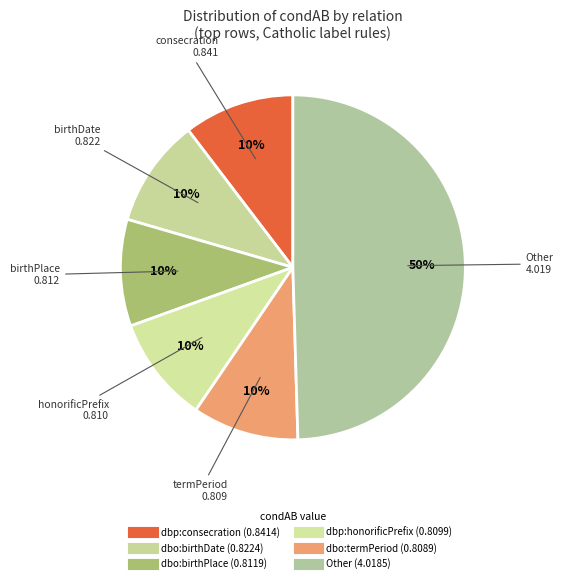

How many slices are in this pie chart?

6